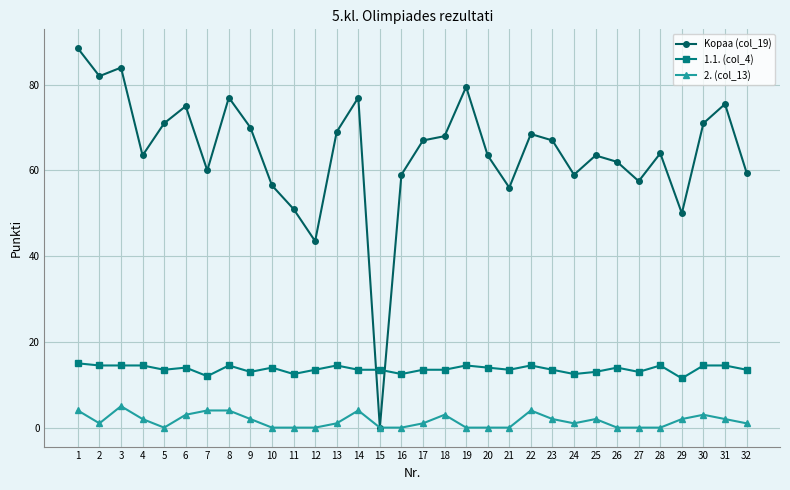

What are all the series names shown in the legend?

Kopaa (col_19), 1.1. (col_4), 2. (col_13)